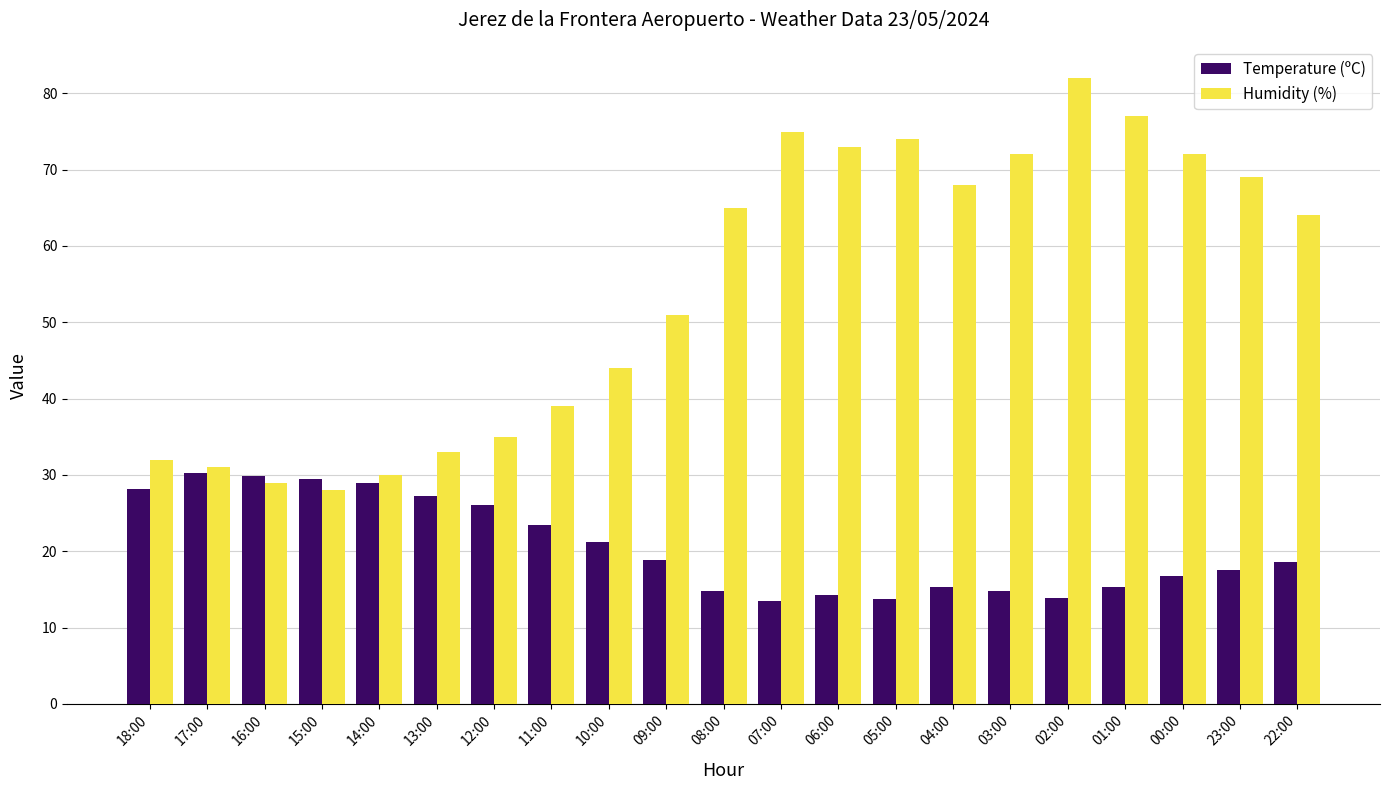

Is the value of Humidity (%) at 06:00 greater than the value of Temperature (ºC) at 11:00?

Yes